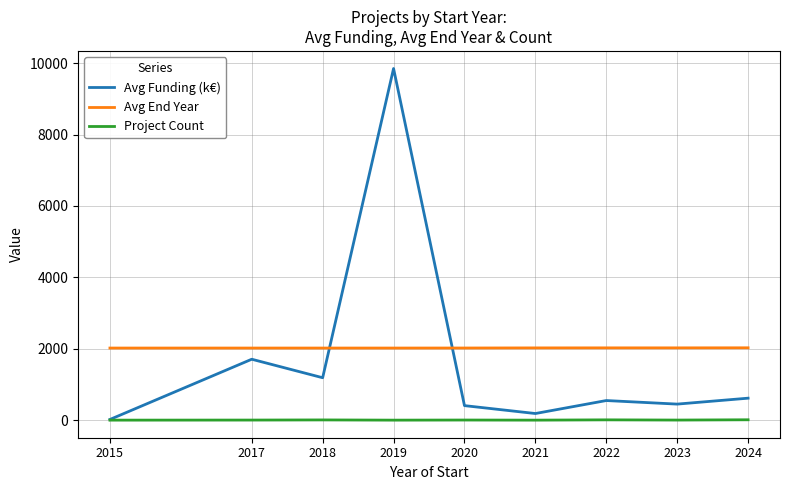

What is the minimum value for Avg End Year?

2020.0